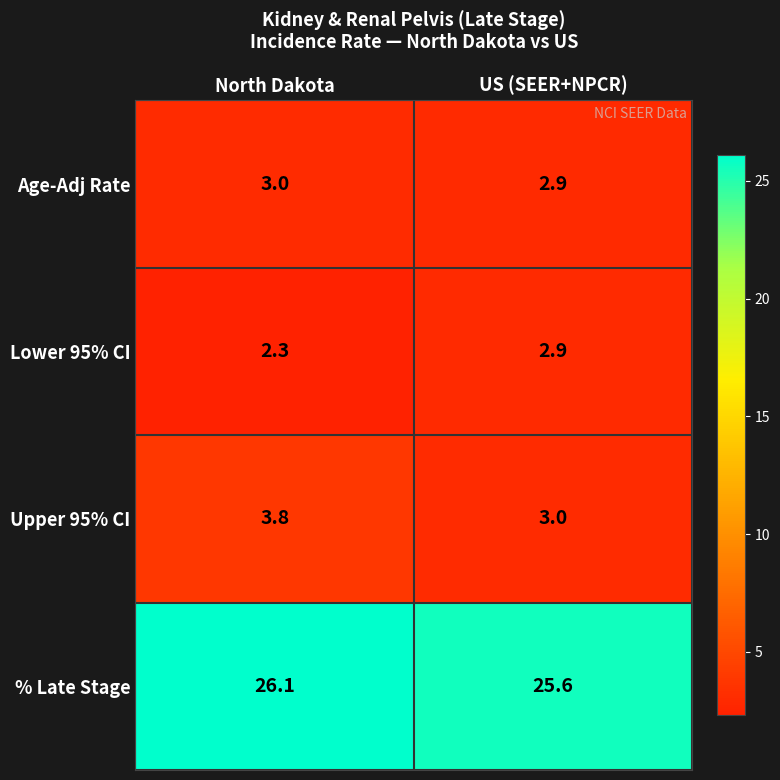

What is the minimum value shown in the chart?

2.3